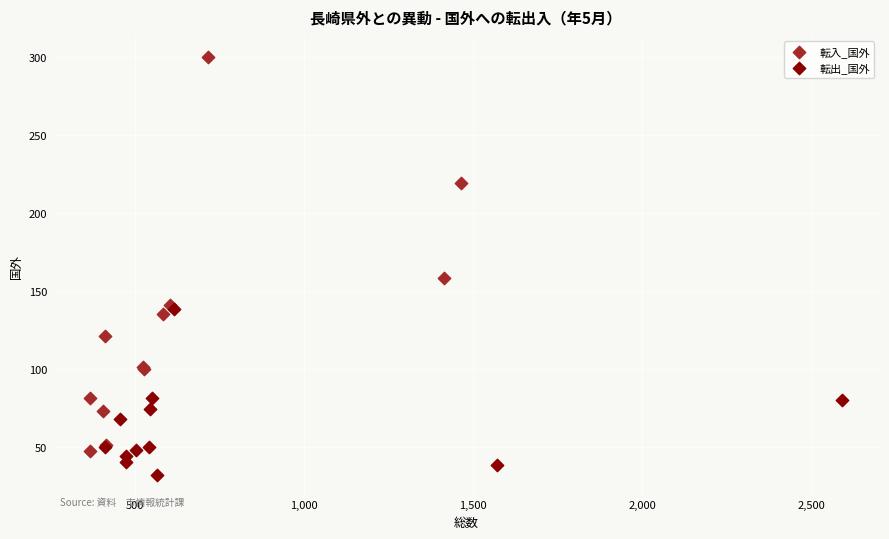

What are all the series names shown in the legend?

転入_国外, 転出_国外